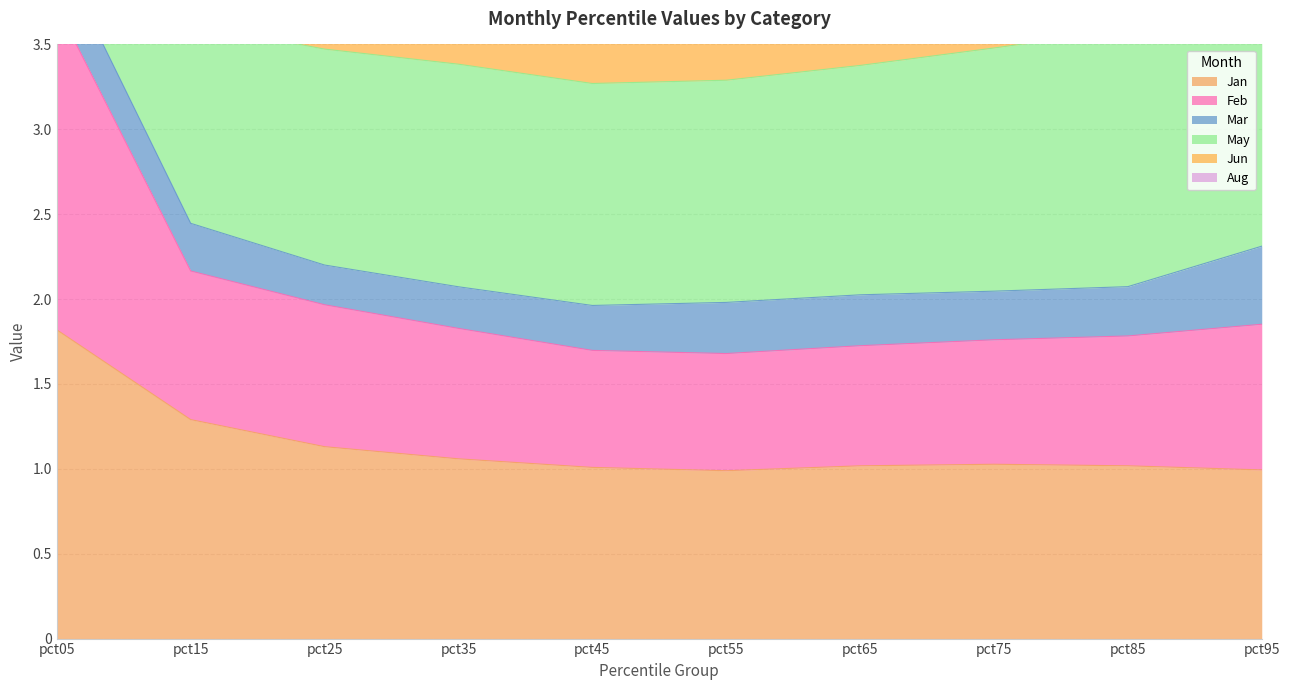

Is it true that Jan equals 1.0 at pct95?

True